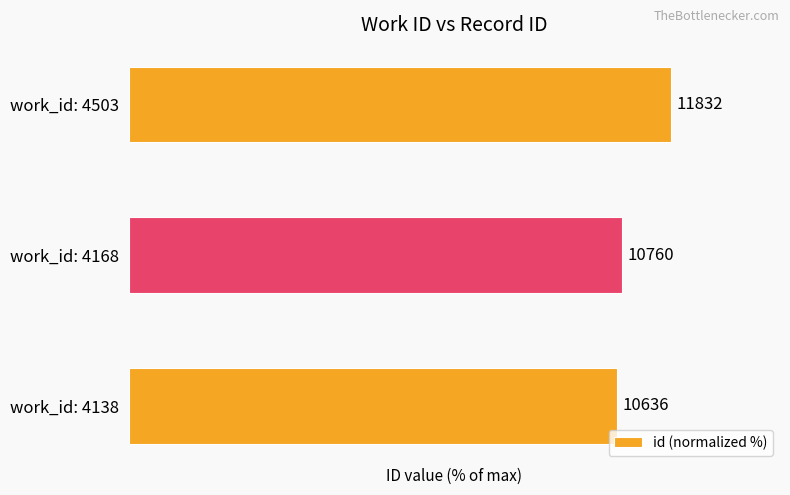

Are the bars horizontal?

Yes